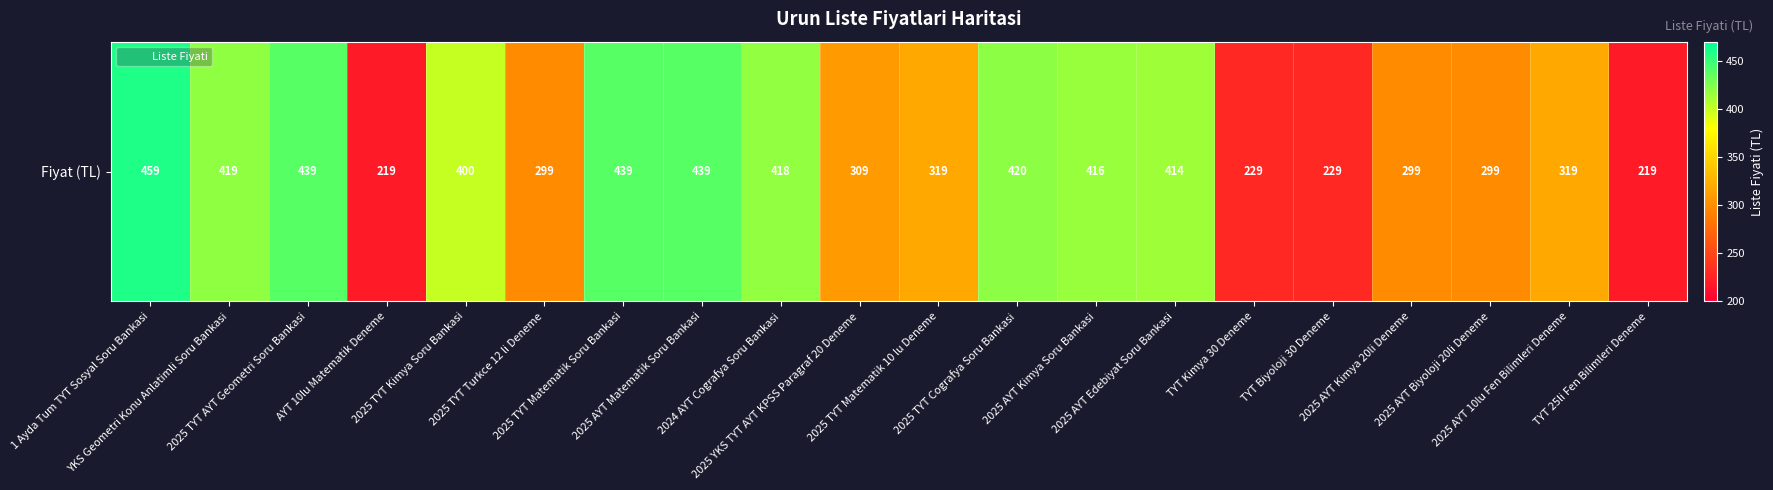

Where is the data nearest to the value 339?

2025 TYT Matematik 10 lu Deneme